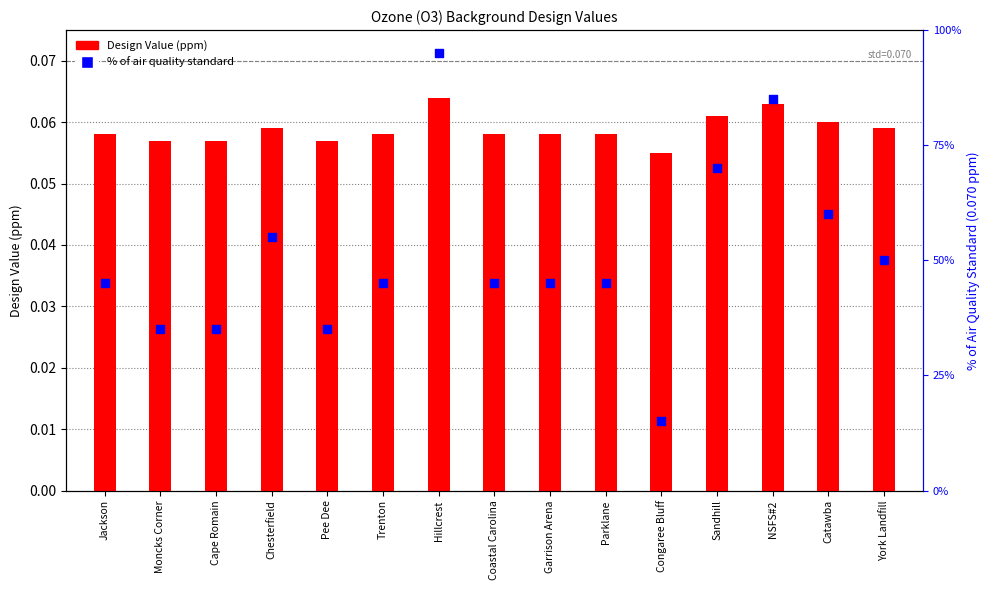

Which series contains the lowest Y value?

% of standard